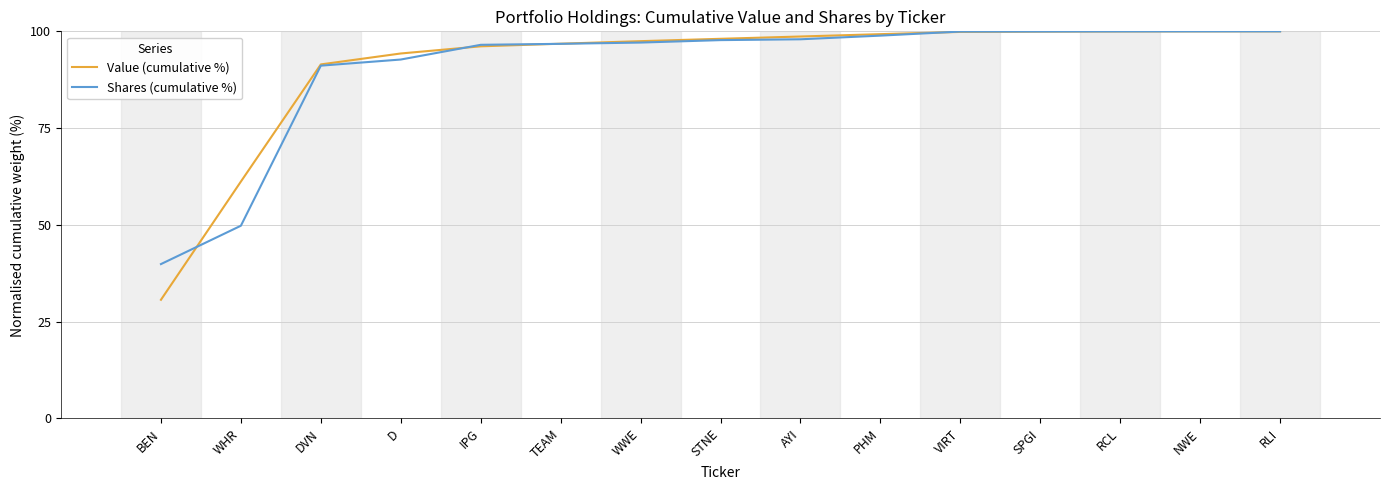

What are all the series names shown in the legend?

Value (cumulative %), Shares (cumulative %)